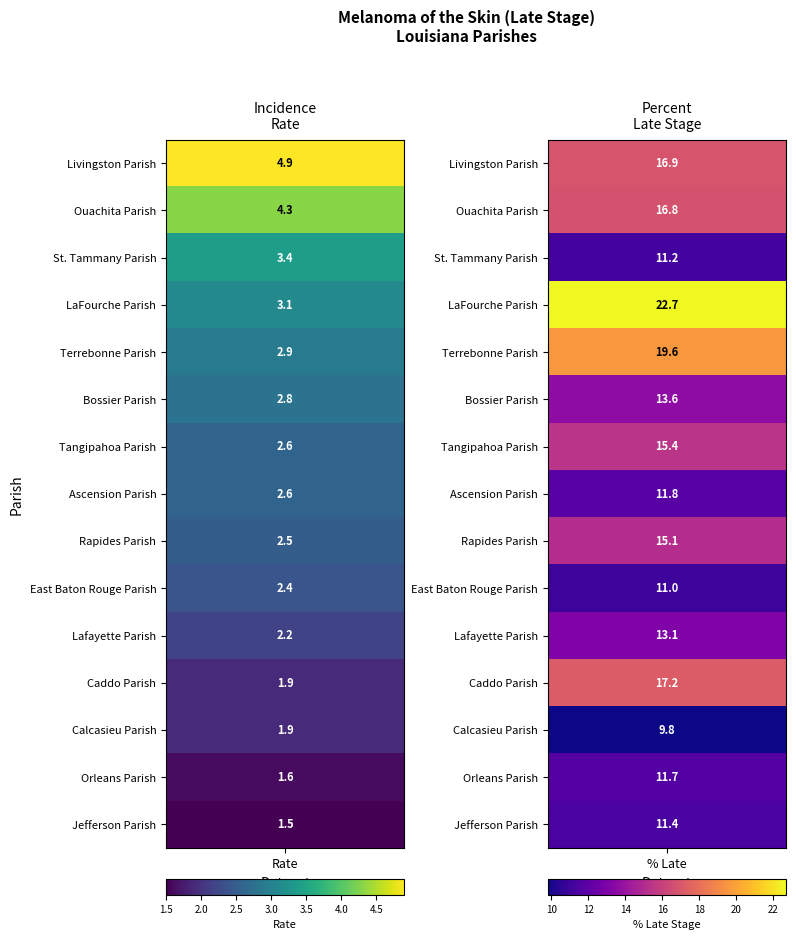

What is the difference between the St. Tammany Parish values at Age-Adjusted Incidence Rate and Percent Late Stage?

7.8